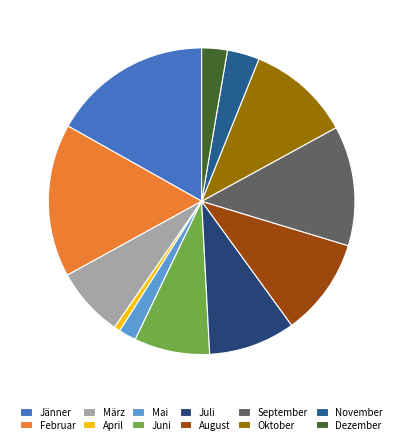

How many segments does this pie chart have?

12